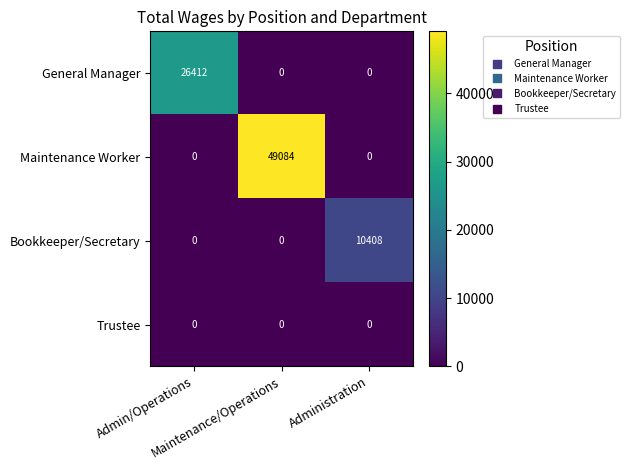

How many series are shown in this chart?

4